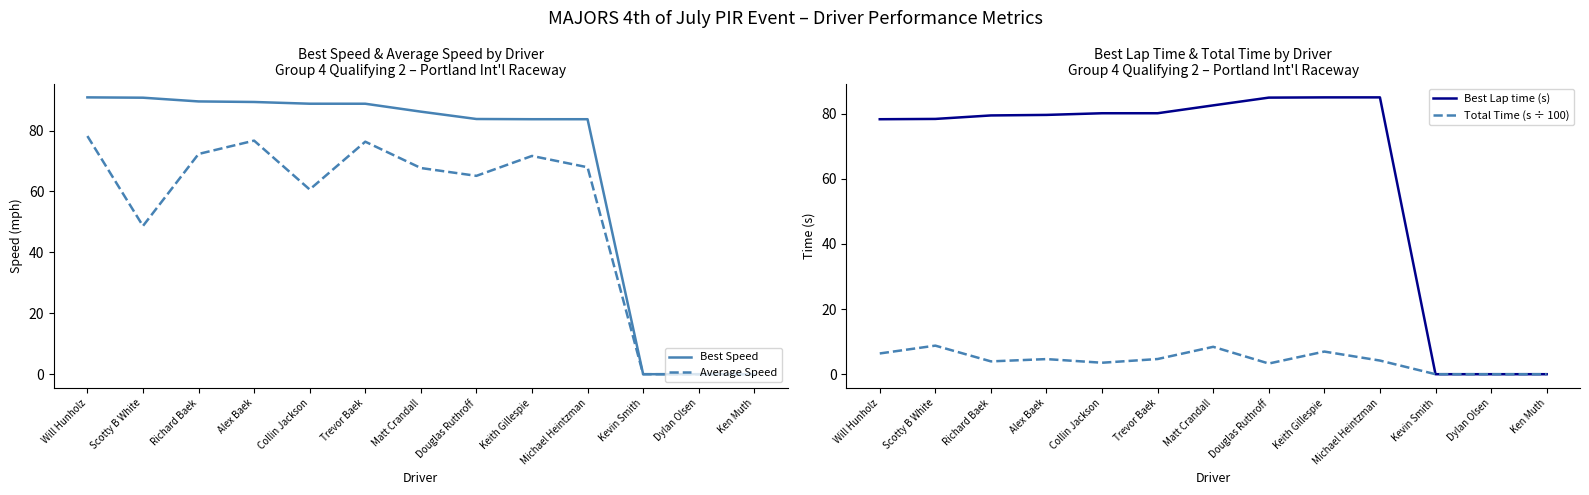

Which category has the highest value in the Best Speed series?

Will Hunholz